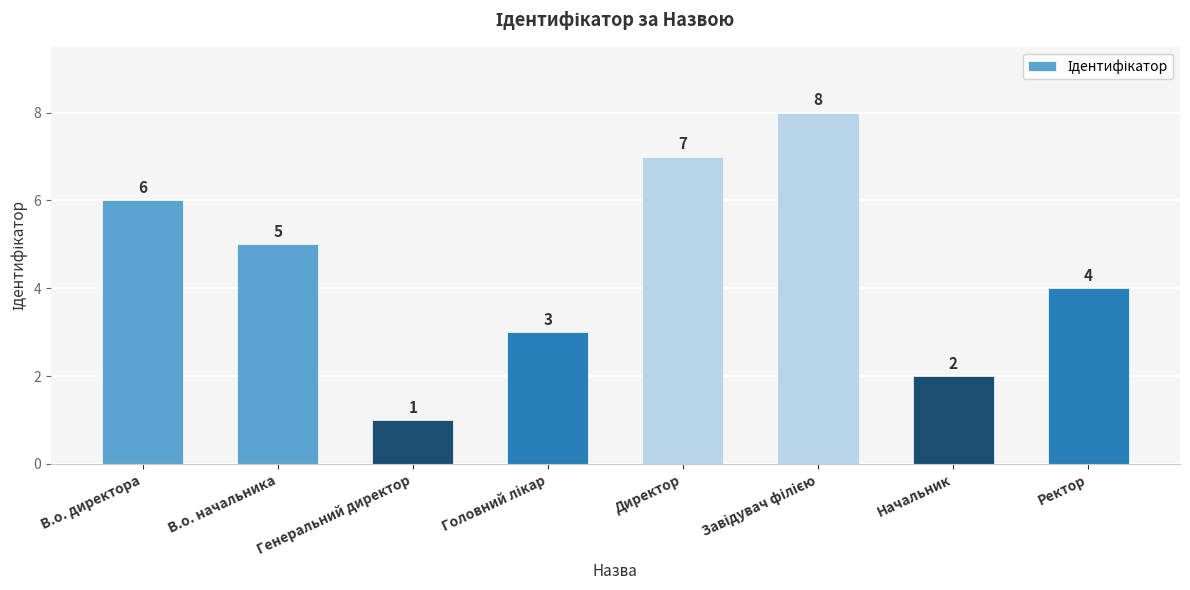

Count the values in the range 3 to 7.

5